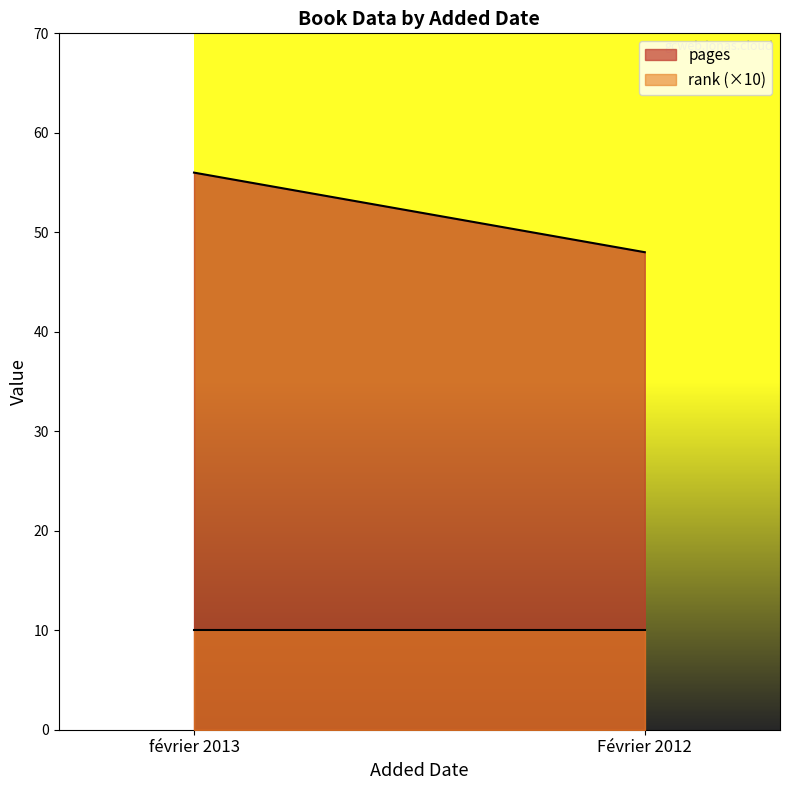

What is the total value across all series at février 2013?

66